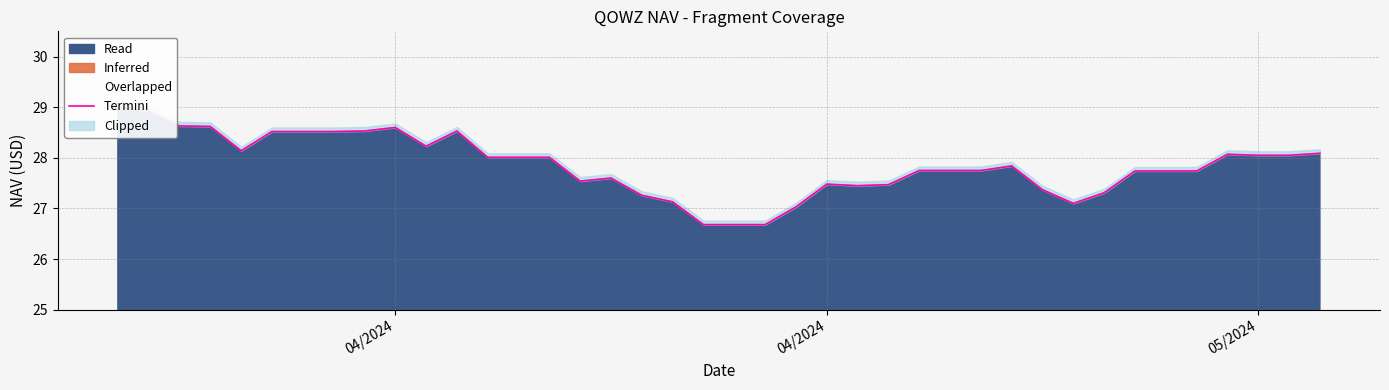

True or false: there are more than 0 points higher than both neighbors.

True